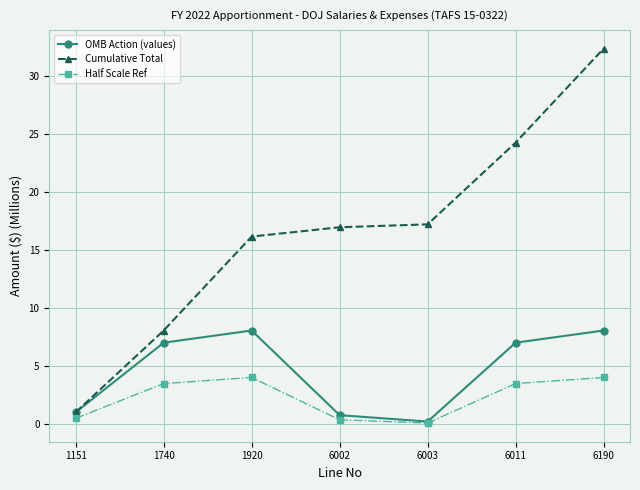

The value of Half Scale Ref at 6011 is 3.5. True or false?

True